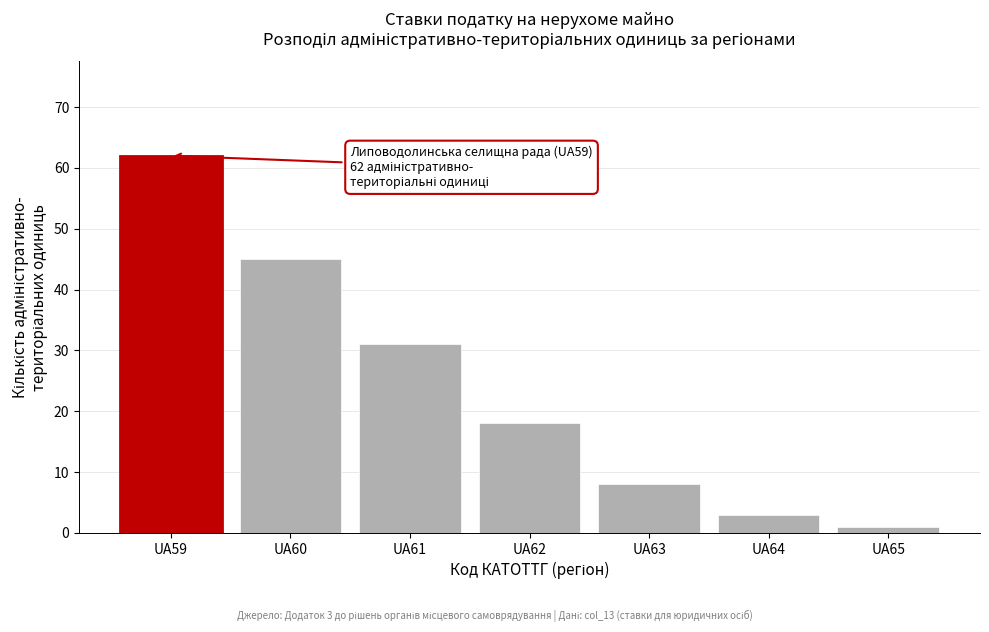

Reading left to right, extract all data points from this chart.

UA59=62	UA60=45	UA61=31	UA62=18	UA63=8	UA64=3	UA65=1